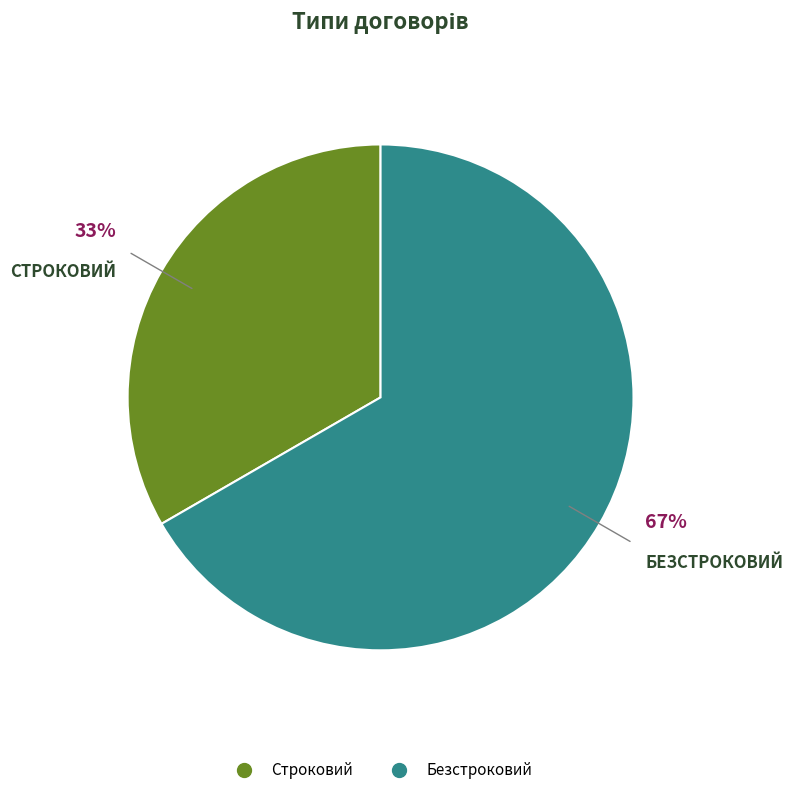

What percentage is the Строковий slice, to the nearest percent?

33%